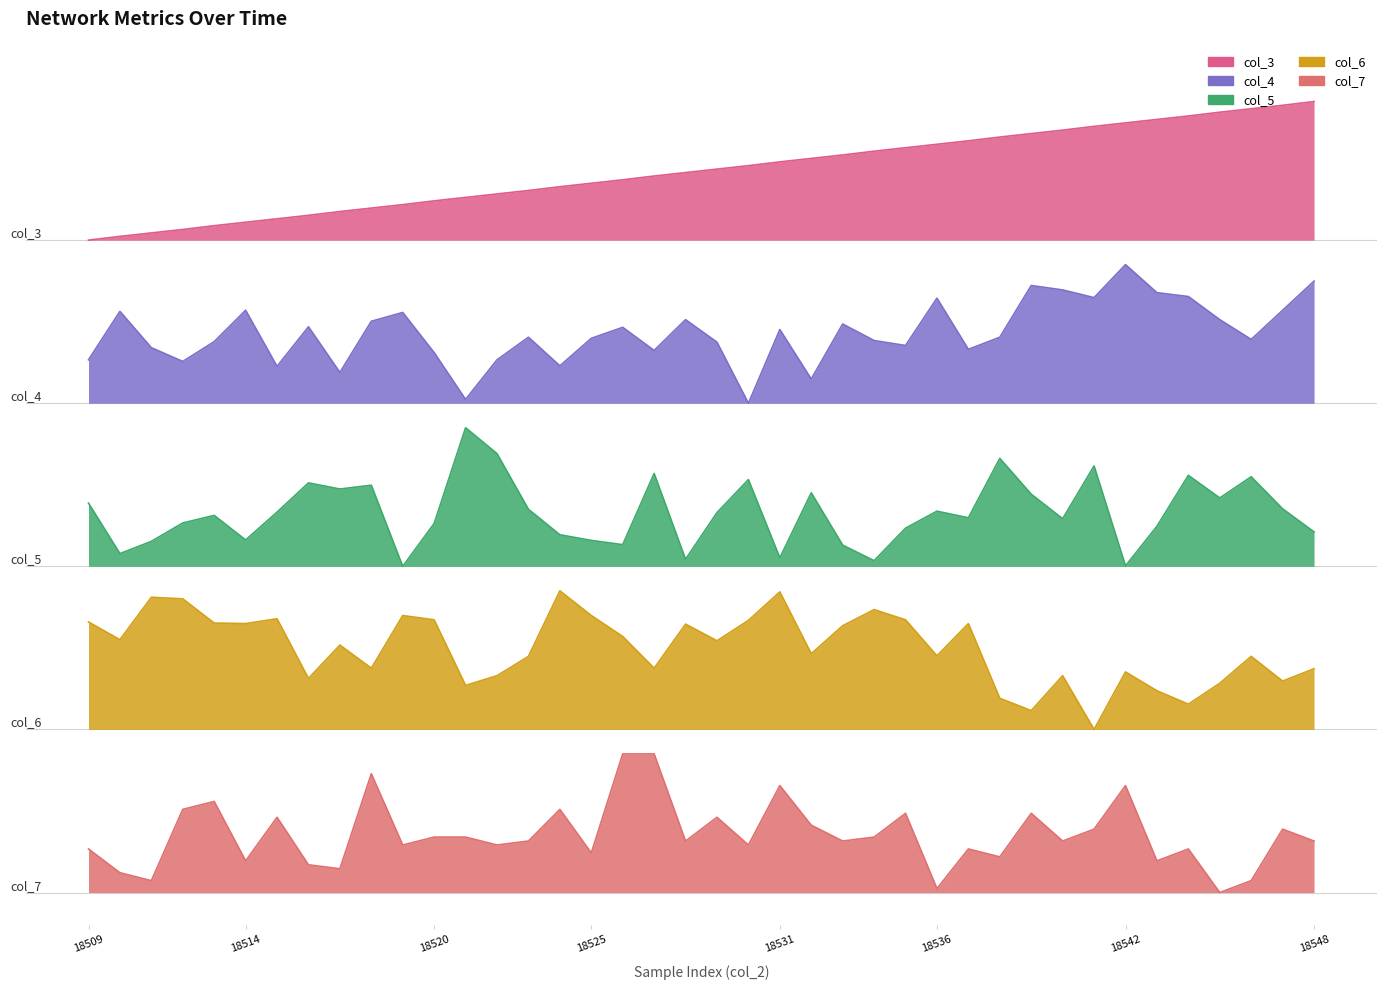

What is the minimum value for col_3?

6.0